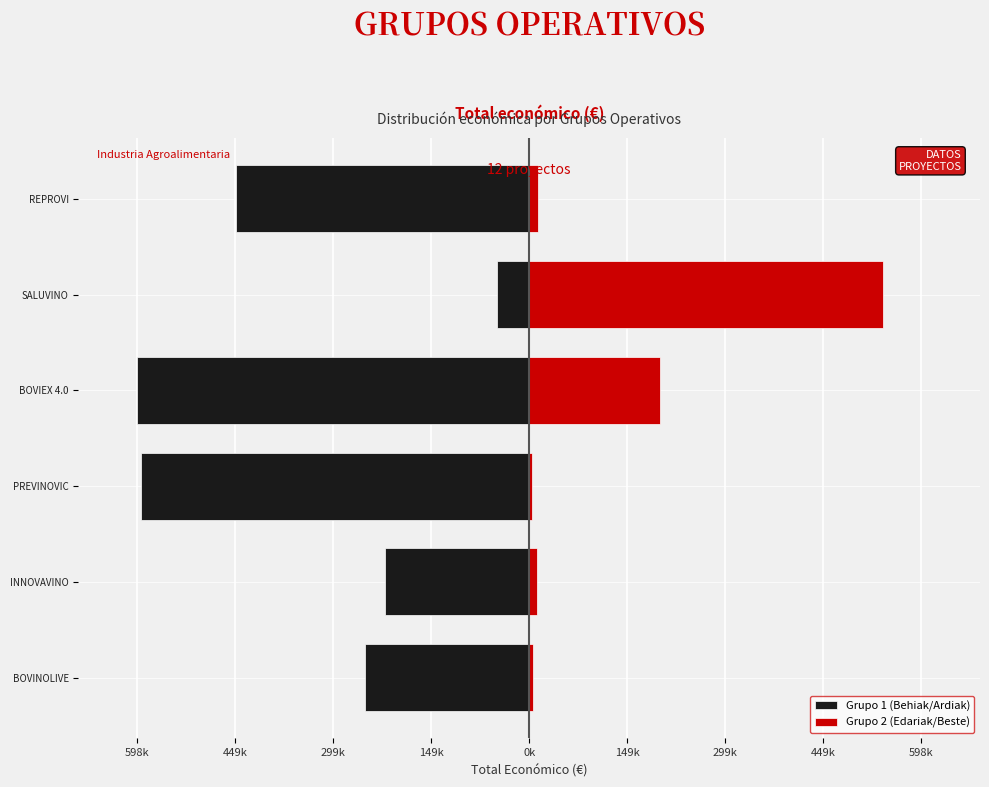

The value of Grupo 2 (Edariak/Beste) at BOVIEX 4.0 is 278526. True or false?

False